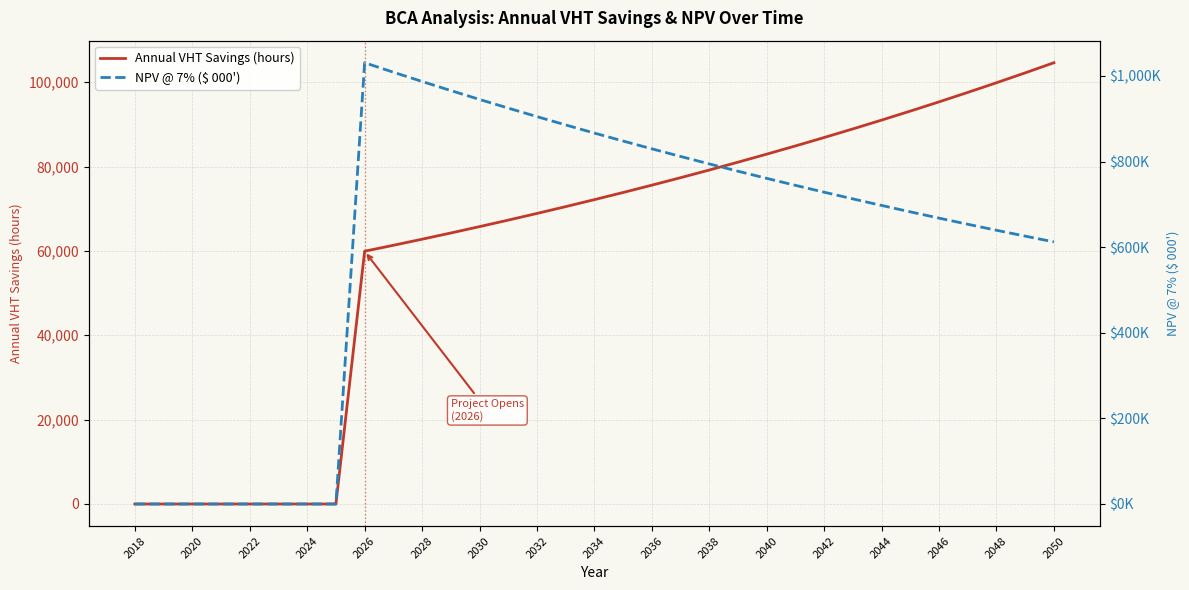

Reading left to right, transcribe all the data shown in this chart.

Annual VHT Savings (hours): 0.0	0.0	0.0	0.0	0.0	0.0	0.0	0.0	59931.6	61339.3	62779.9	64254.4	65763.6	67308.2	68889.1	70507.0	72163.0	73857.9	75592.6	77368.1	79185.2	81045.1	82948.6	84896.8	86890.7	88931.6	91020.3	93158.1	95346.1	97585.5	99877.5	102223.3	104624.2
NPV @ 7% ($ 000'): 0.0	0.0	0.0	0.0	0.0	0.0	0.0	0.0	1031.1	1008.9	987.3	966.1	945.3	925.0	905.2	885.7	866.7	848.1	829.9	812.1	794.6	777.6	760.9	744.5	728.6	712.9	697.6	682.6	668.0	653.6	639.6	625.9	612.4